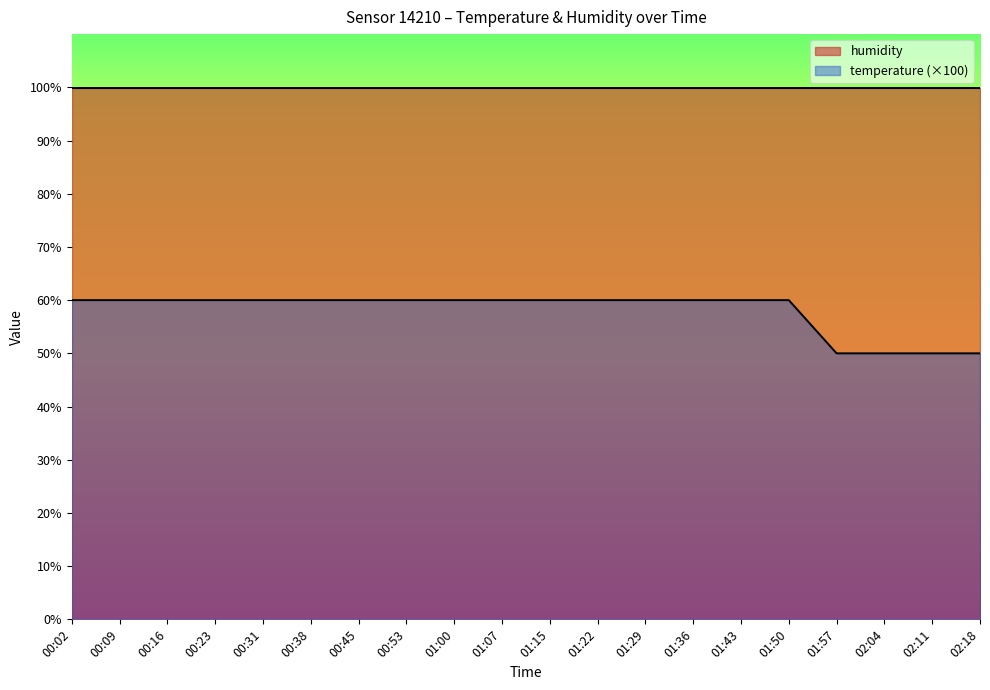

What position from the right is 01:15?

10